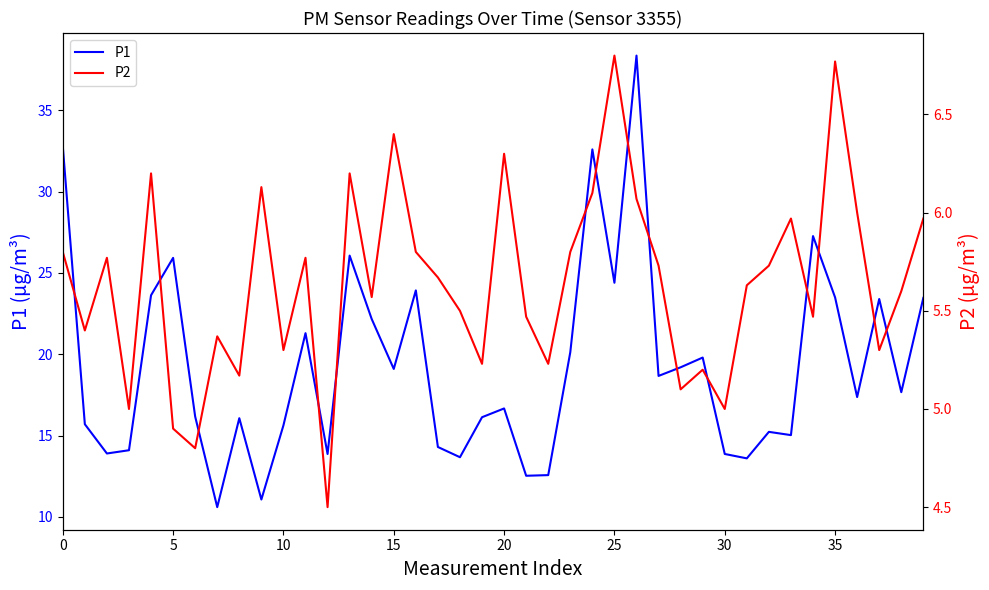

What is the spread (max minus min) of values at 36?

11.4